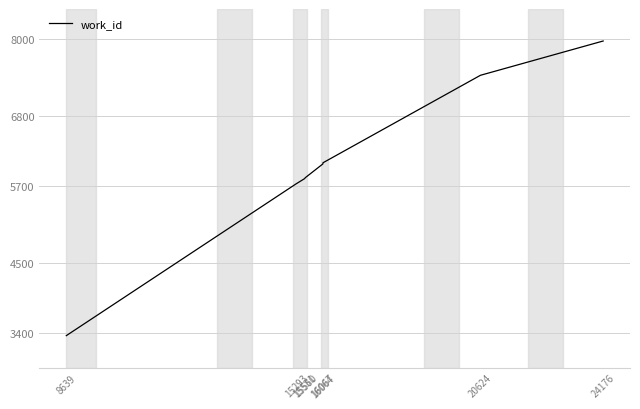

True or false: there are more than 2 points higher than both neighbors.

False